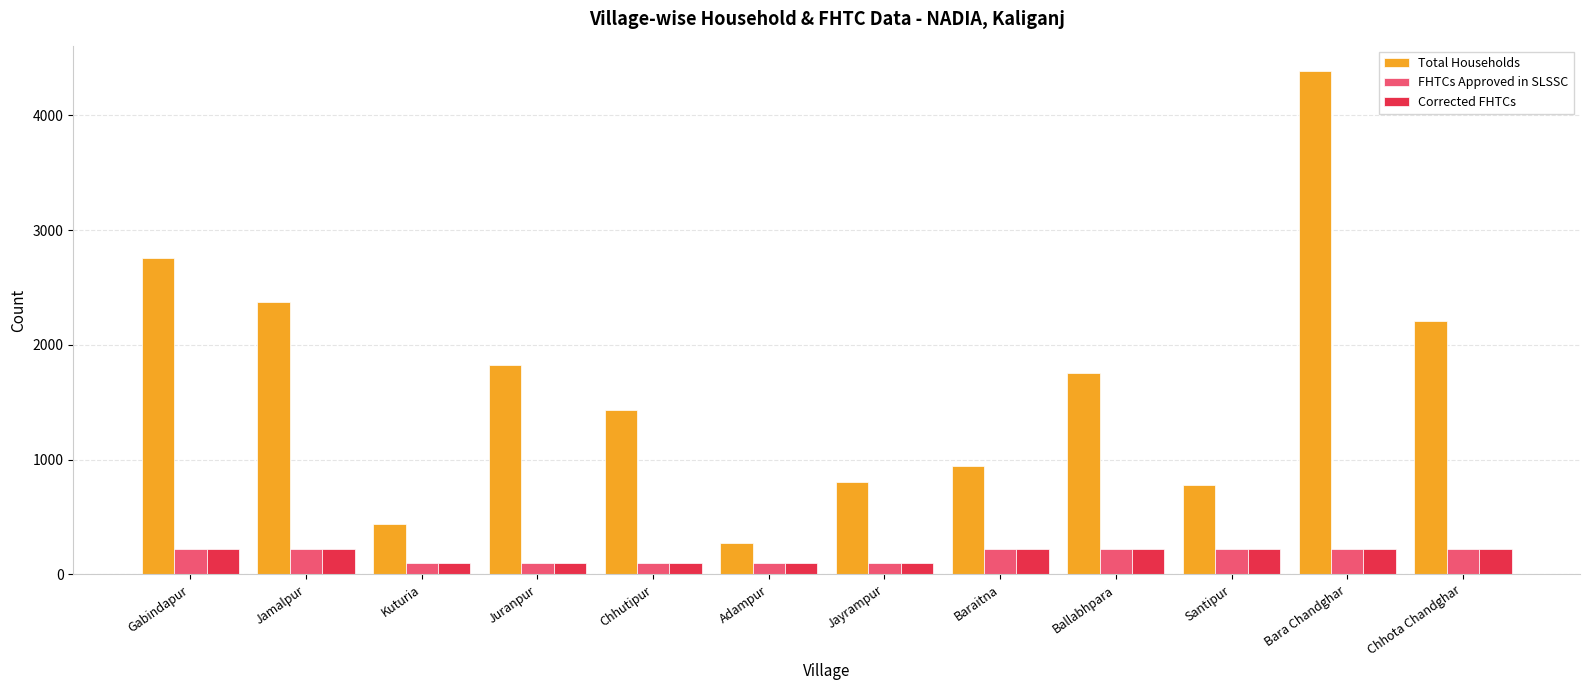

What is the spread (max minus min) of values at Ballabhpara?

1535